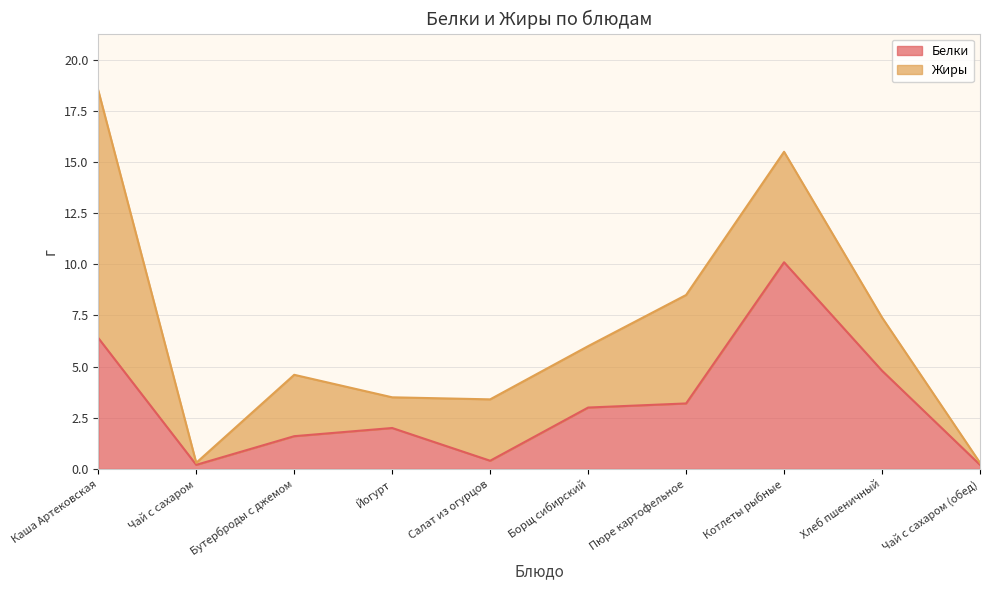

What is the sum of the values at Борщ сибирский and Йогурт?

5.0